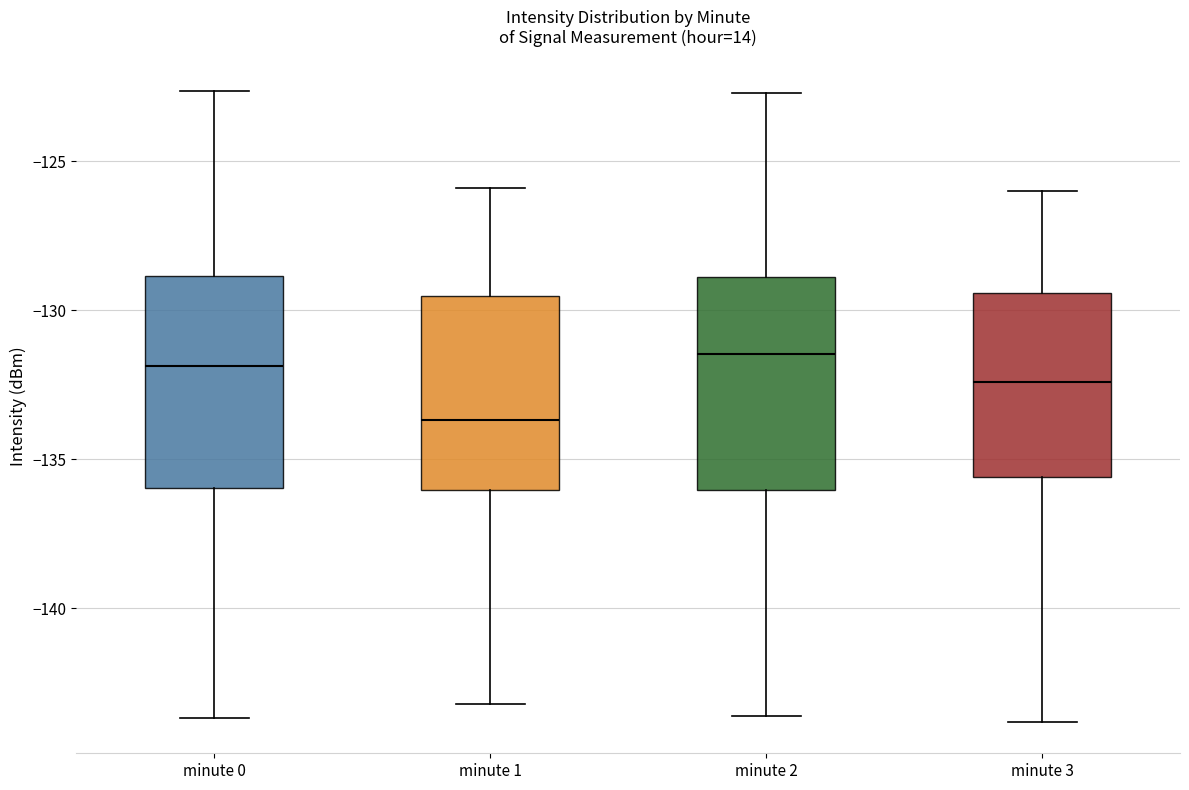

Reading left to right, transcribe this box plot: for each box, give where its median line is, the range the box spans, and where its two whiskers end, as read against the y-axis. The values are not printed on the chart, so give them approximately, as read against the axis.

minute 0: median -132.0, box -136.0 to -129.0, whiskers -143.5 to -122.5
minute 1: median -133.5, box -136.0 to -129.5, whiskers -143.0 to -126.0
minute 2: median -131.5, box -136.0 to -129.0, whiskers -143.5 to -122.5
minute 3: median -132.5, box -135.5 to -129.5, whiskers -144.0 to -126.0